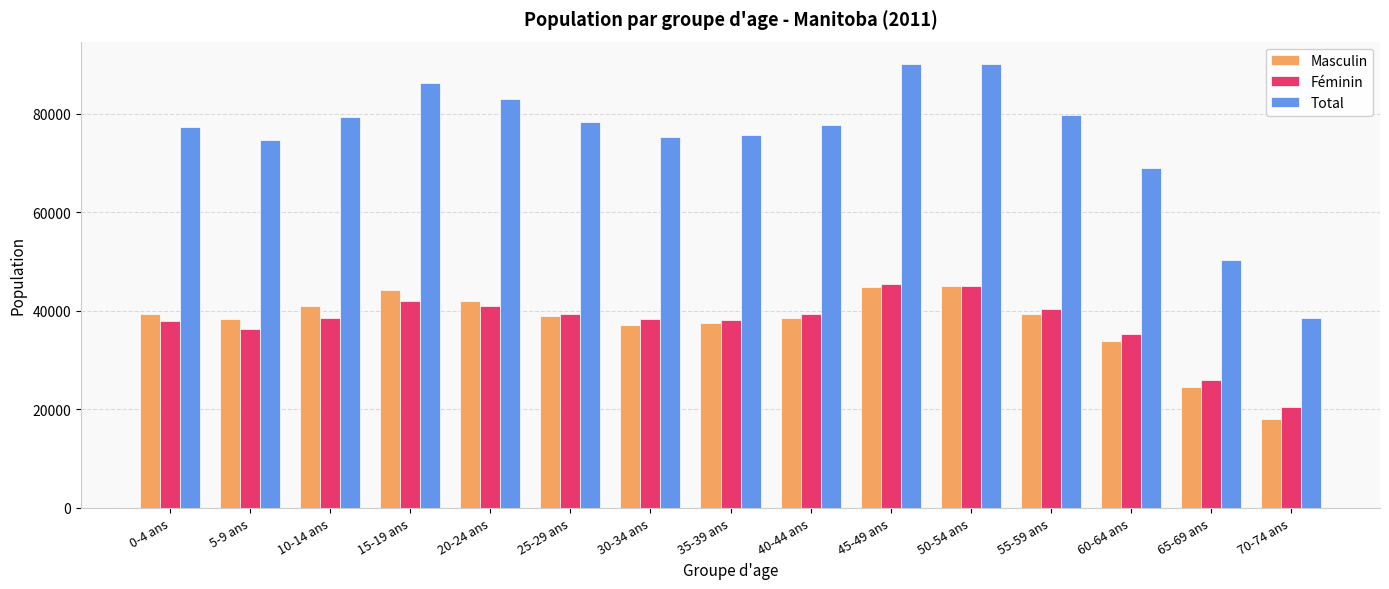

How many groups of bars are there?

15